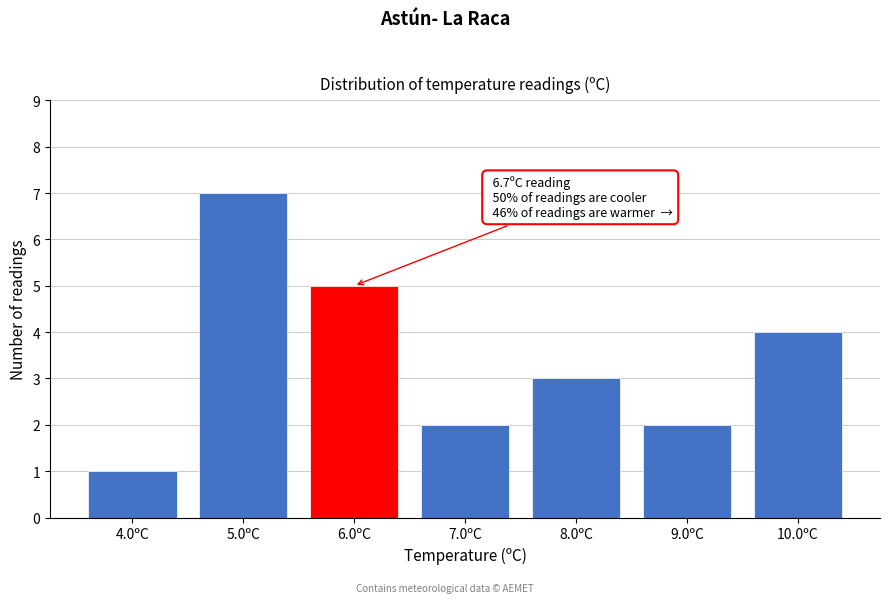

Reading right to left, what are all the values shown in this chart?

4	2	3	2	5	7	1